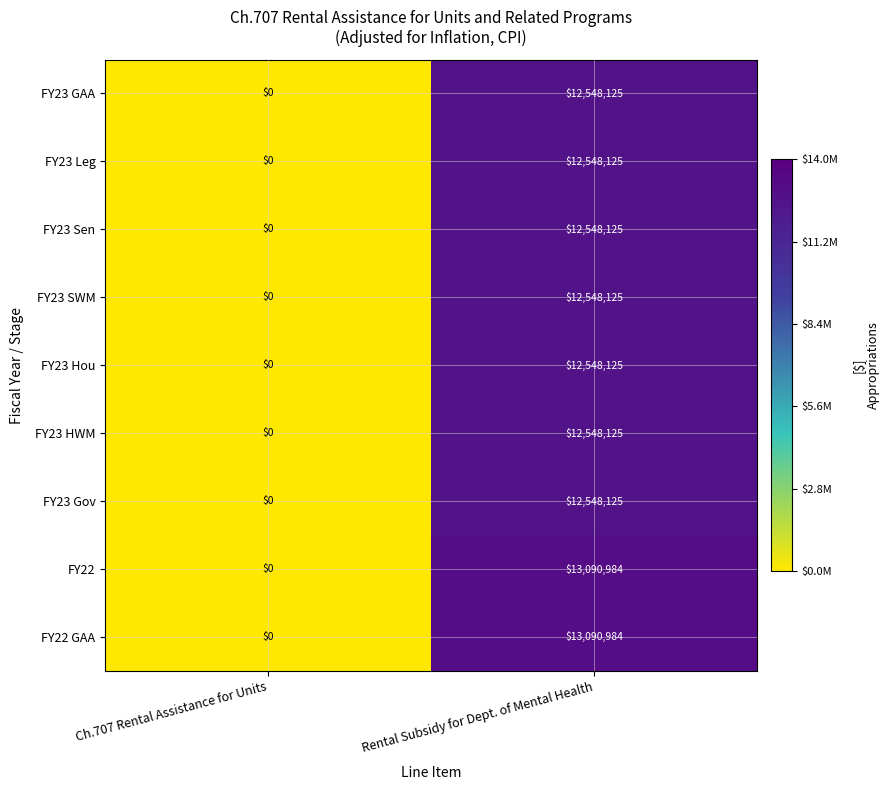

List the labels in order of FY23 Gov value, smallest first.

Ch.707 Rental Assistance for Units, Rental Subsidy for Dept. of Mental Health